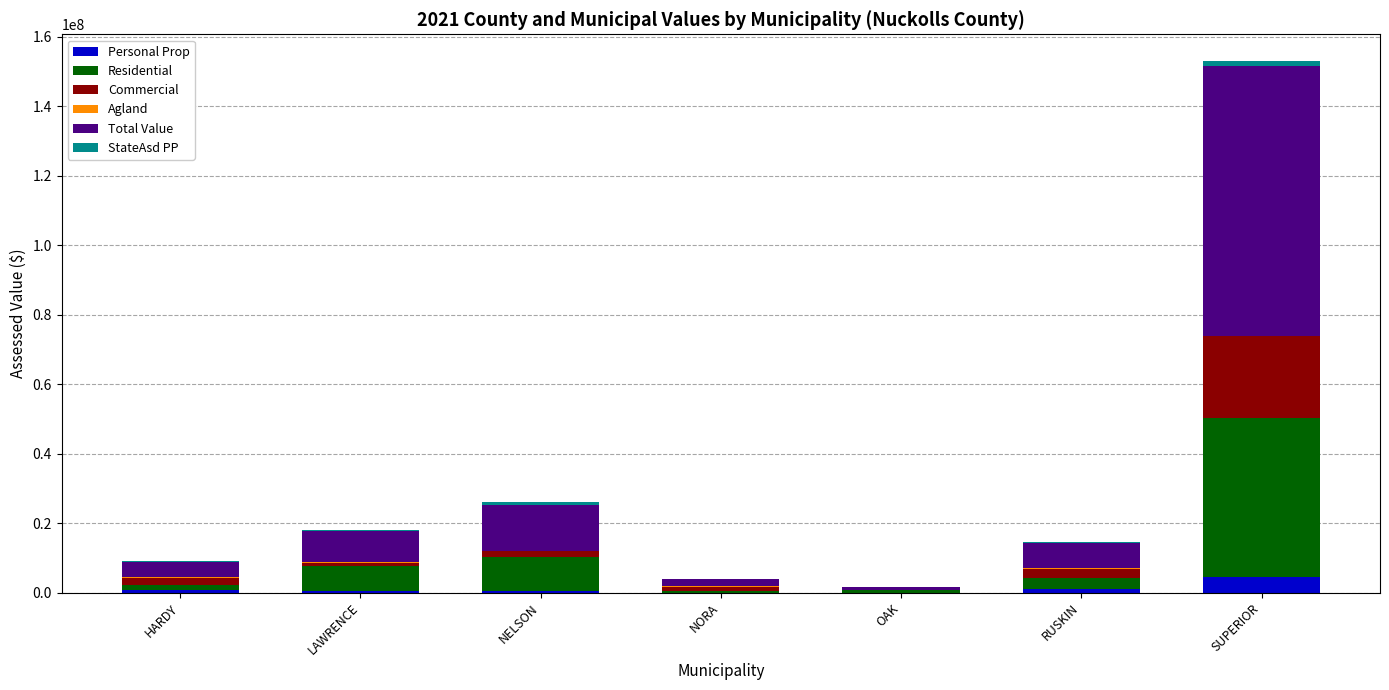

What is the maximum value for Personal Prop?

4365607